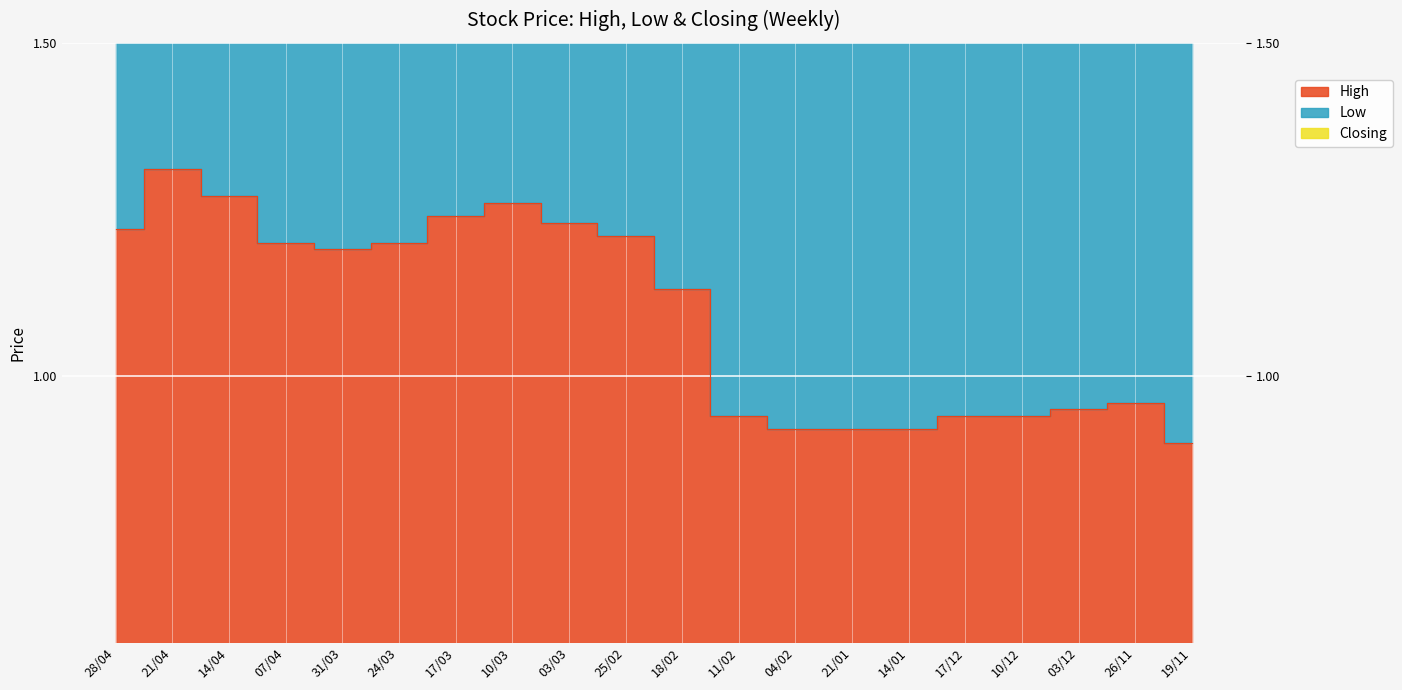

At which label does High first exceed 1?

28/04